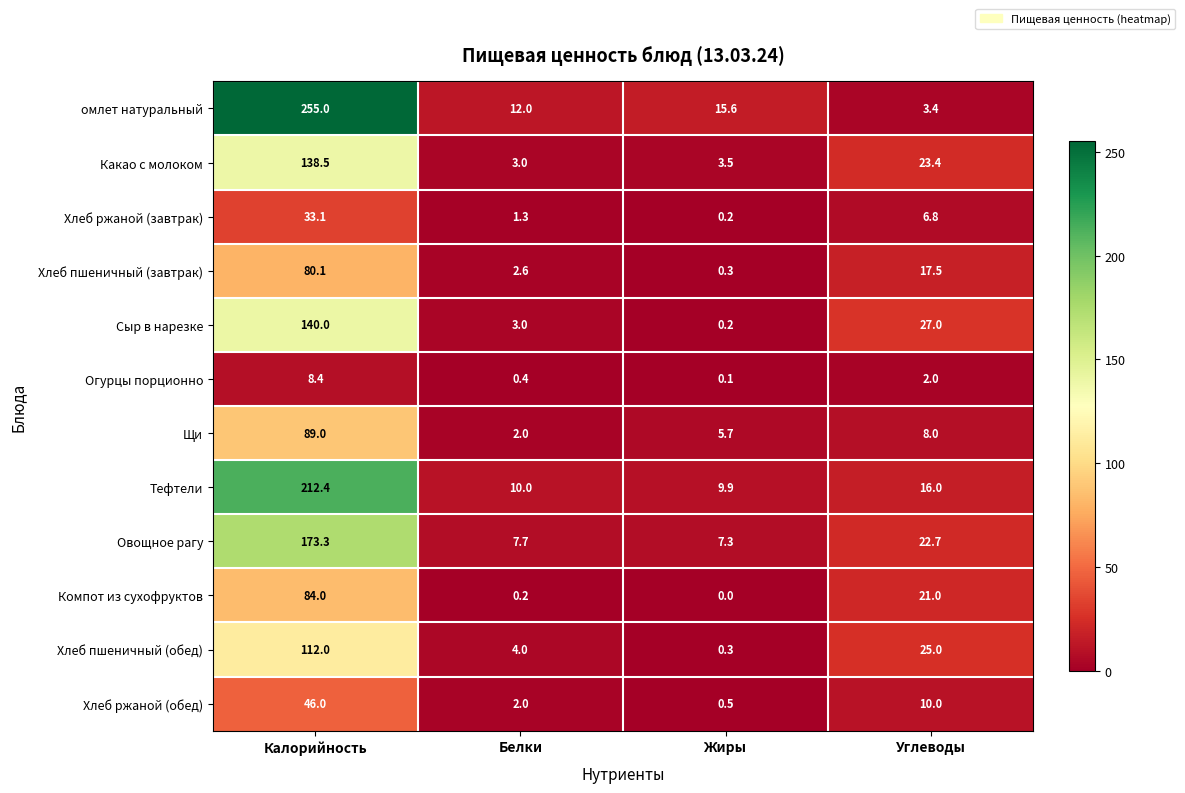

Which series changed the most between Калорийность and Жиры?

омлет натуральный